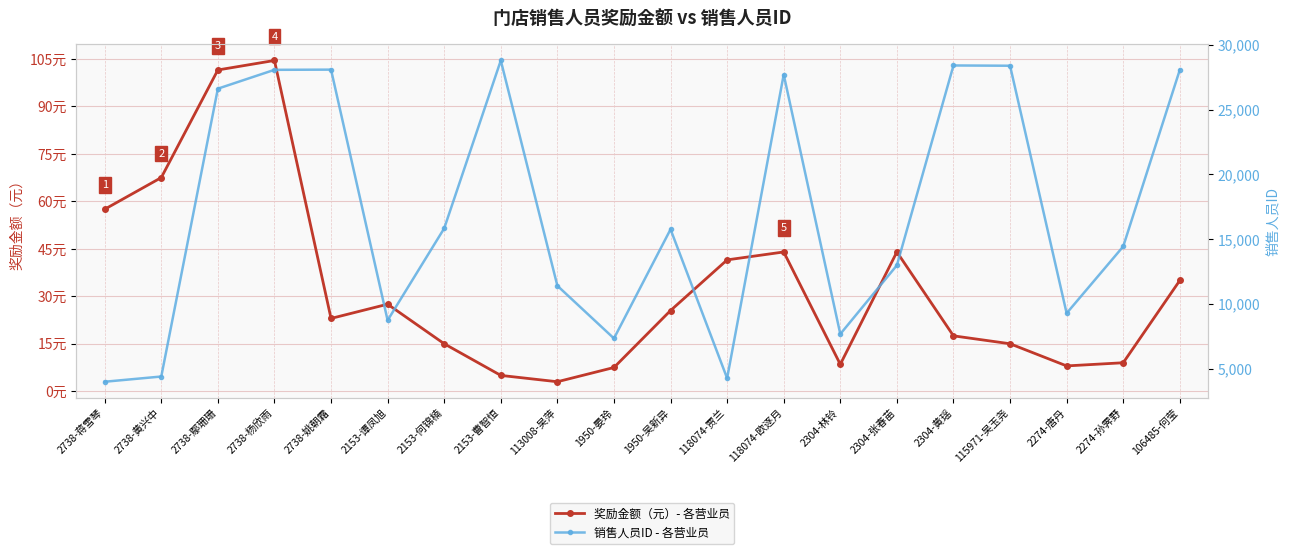

Reading right to left, list all the values displayed in this chart.

奖励金额（元）: 106485-何莹=35.0	2274-孙霁野=9.0	2274-唐丹=8.0	115971-吴玉尧=15.0	2304-黄瑶=17.5	2304-张春苗=44.0	2304-林铃=8.5	118074-欧逐月=44.0	118074-贾兰=41.5	1950-吴新异=25.5	1950-晏玲=7.5	113008-吴萍=3.0	2153-曹智恒=5.0	2153-何锦楠=15.0	2153-谭凤旭=27.5	2738-姚朝霜=23.0	2738-杨欣雨=104.5	2738-鄢珊珊=101.5	2738-黄兴中=67.5	2738-蒋雪琴=57.5
销售人员ID: 106485-何莹=28053.0	2274-孙霁野=14453.0	2274-唐丹=9308.0	115971-吴玉尧=28371.0	2304-黄瑶=28392.0	2304-张春苗=13000.0	2304-林铃=7707.0	118074-欧逐月=27693.0	118074-贾兰=4304.0	1950-吴新异=15772.0	1950-晏玲=7369.0	113008-吴萍=11425.0	2153-曹智恒=28776.0	2153-何锦楠=15848.0	2153-谭凤旭=8763.0	2738-姚朝霜=28071.0	2738-杨欣雨=28056.0	2738-鄢珊珊=26605.0	2738-黄兴中=4435.0	2738-蒋雪琴=4033.0